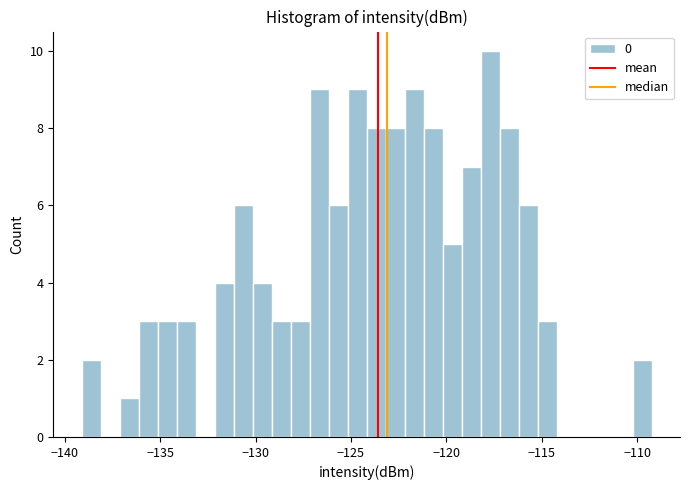

Around what value on the x-axis is the tallest bar? Give the approximate position of its centre, as read against the axis.

-117.5